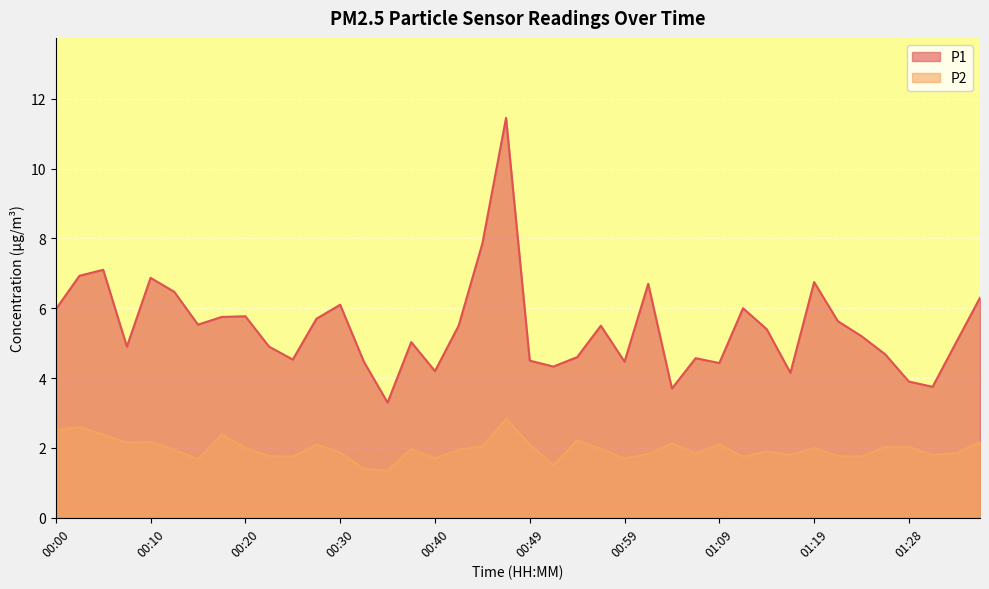

At which label does P1 first exceed 5?

00:00